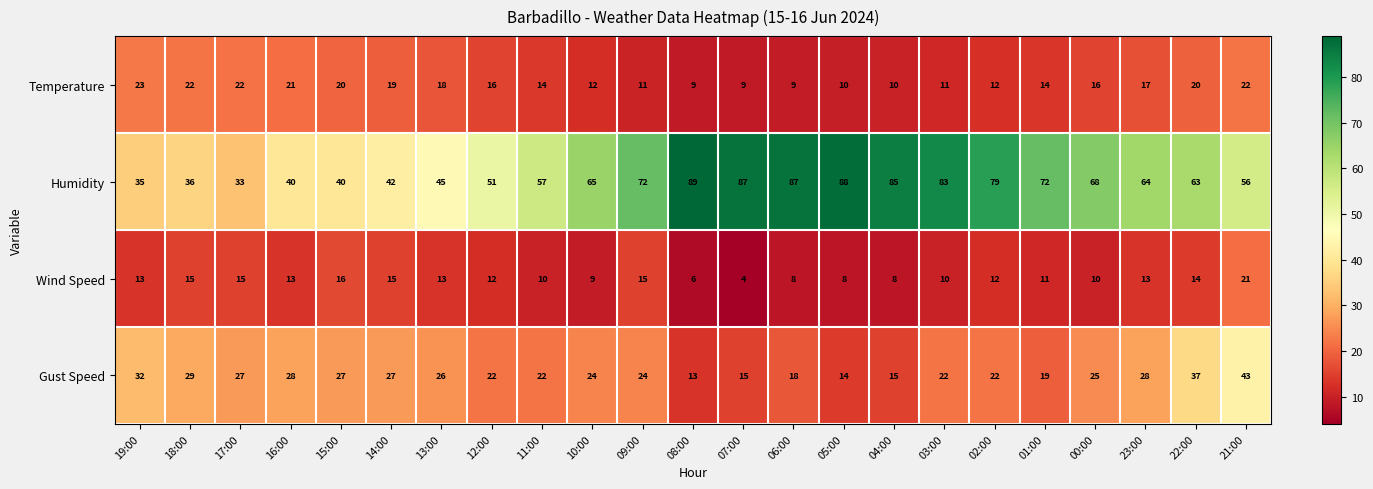

Rank the series at 04:00 from highest to lowest value.

Humidity, Gust Speed, Temperature, Wind Speed